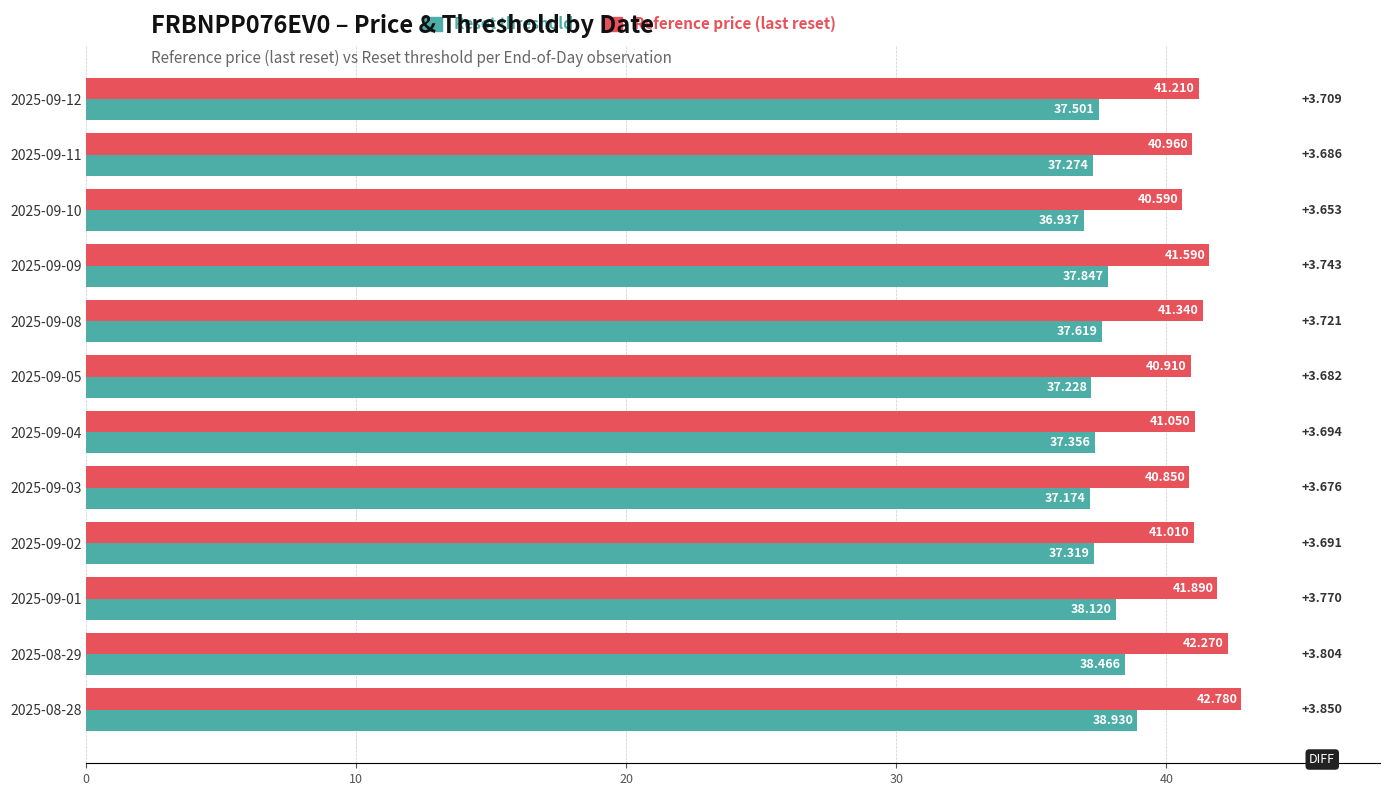

At which category is the sum across all series the highest?

2025-08-28